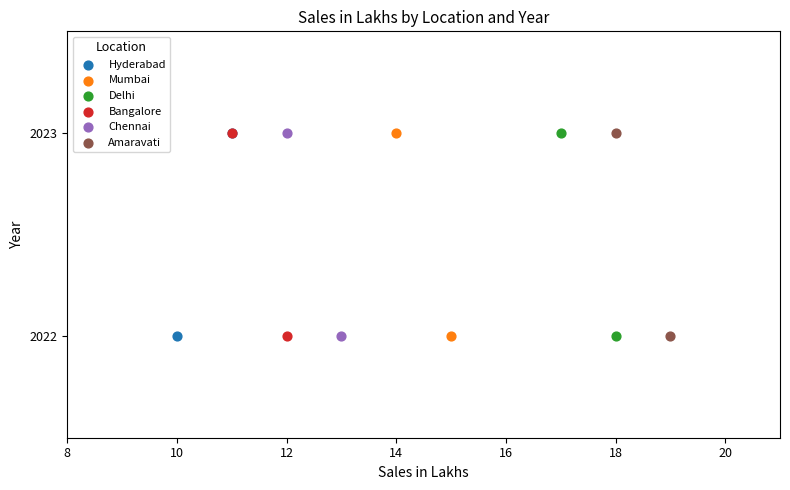

What are all the series names shown in the legend?

Hyderabad, Mumbai, Delhi, Bangalore, Chennai, Amaravati